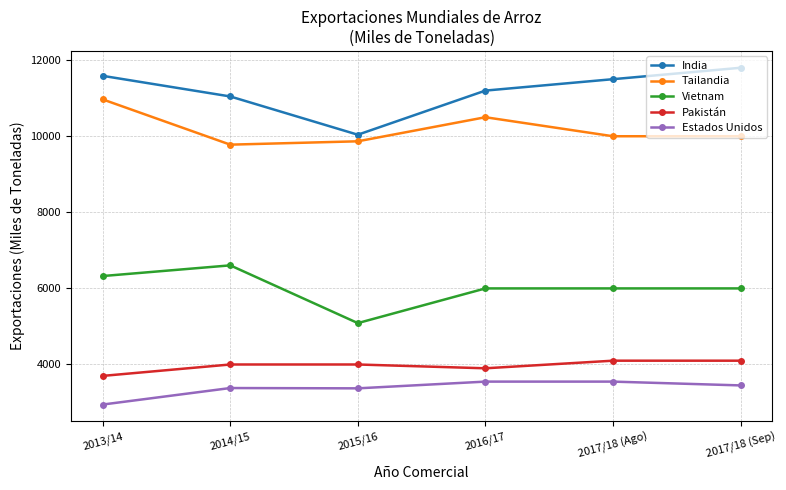

What position from the right is 2014/15?

5